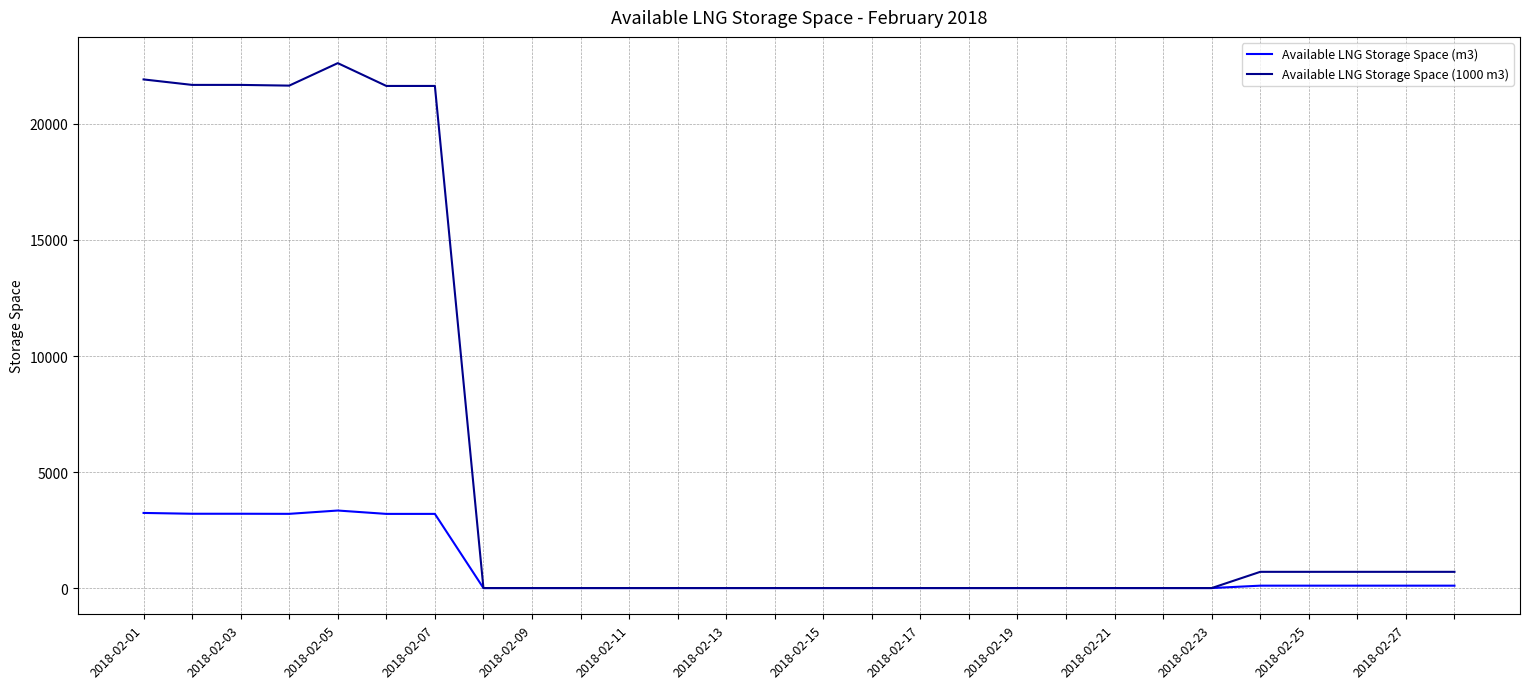

List the series in order of their overall mean, lowest first.

Available LNG Storage Space (m3), Available LNG Storage Space (1000 m3)